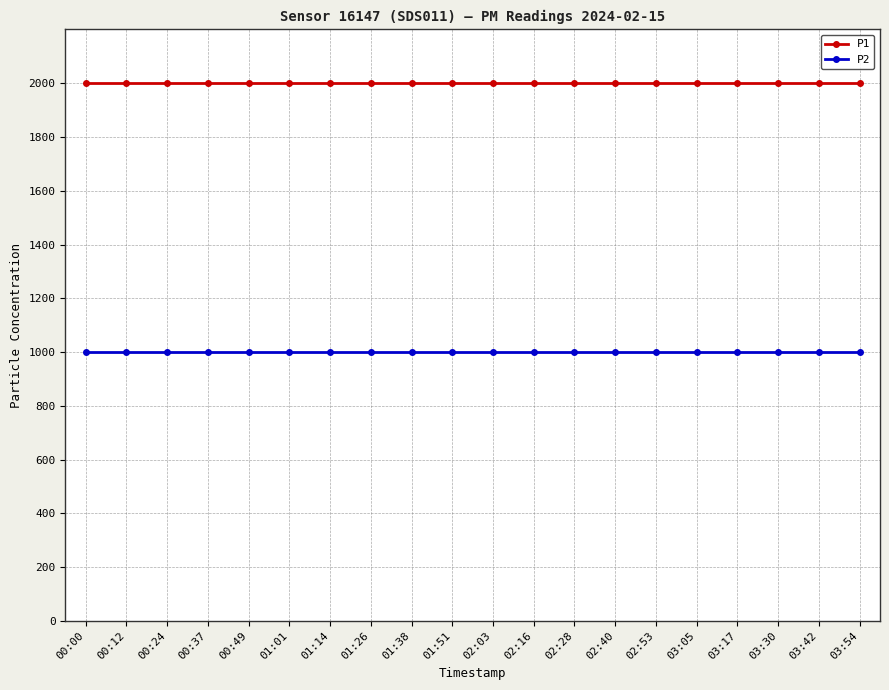

How many data points does each series have?

20